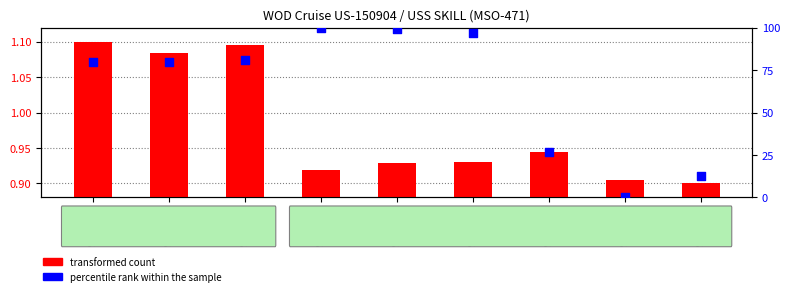

What are all the series names shown in the legend?

transformed count, percentile rank within the sample